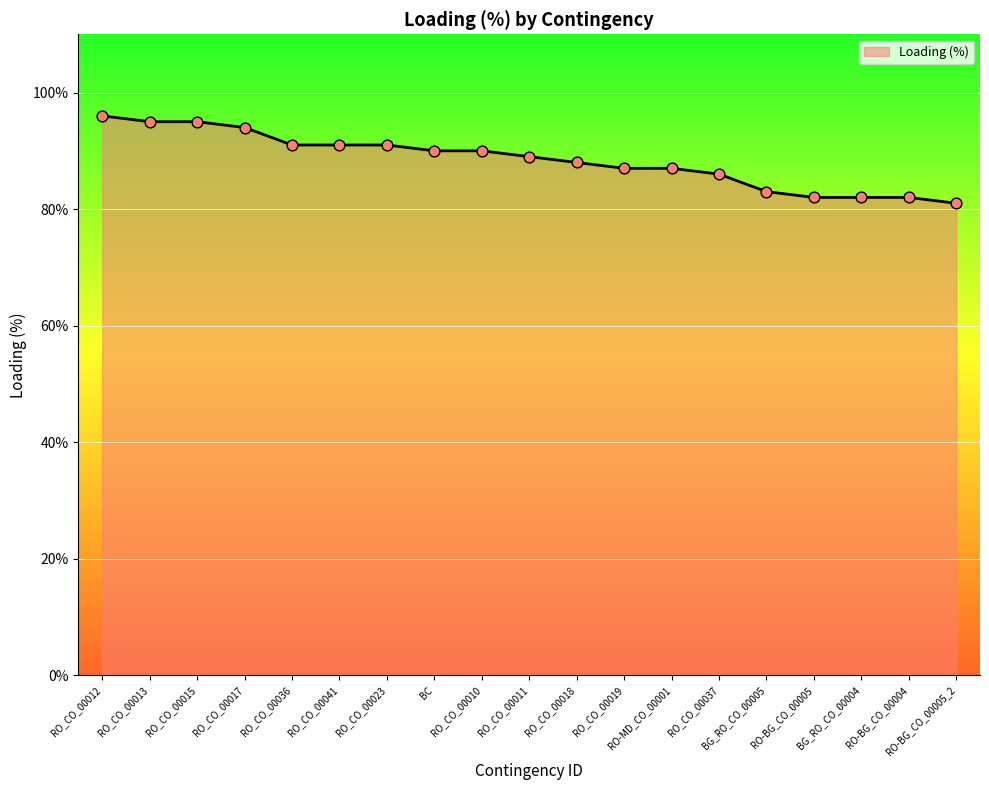

Approximately how many times larger is the value at RO_CO_00041 compared to RO_CO_00023?

1.0